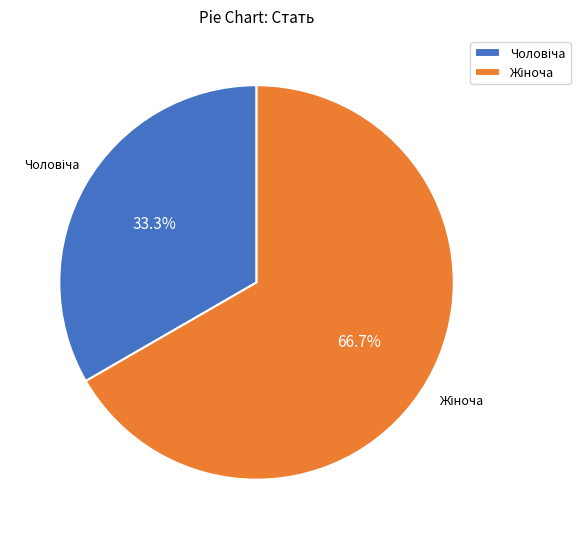

Is there a majority slice in this chart?

Yes